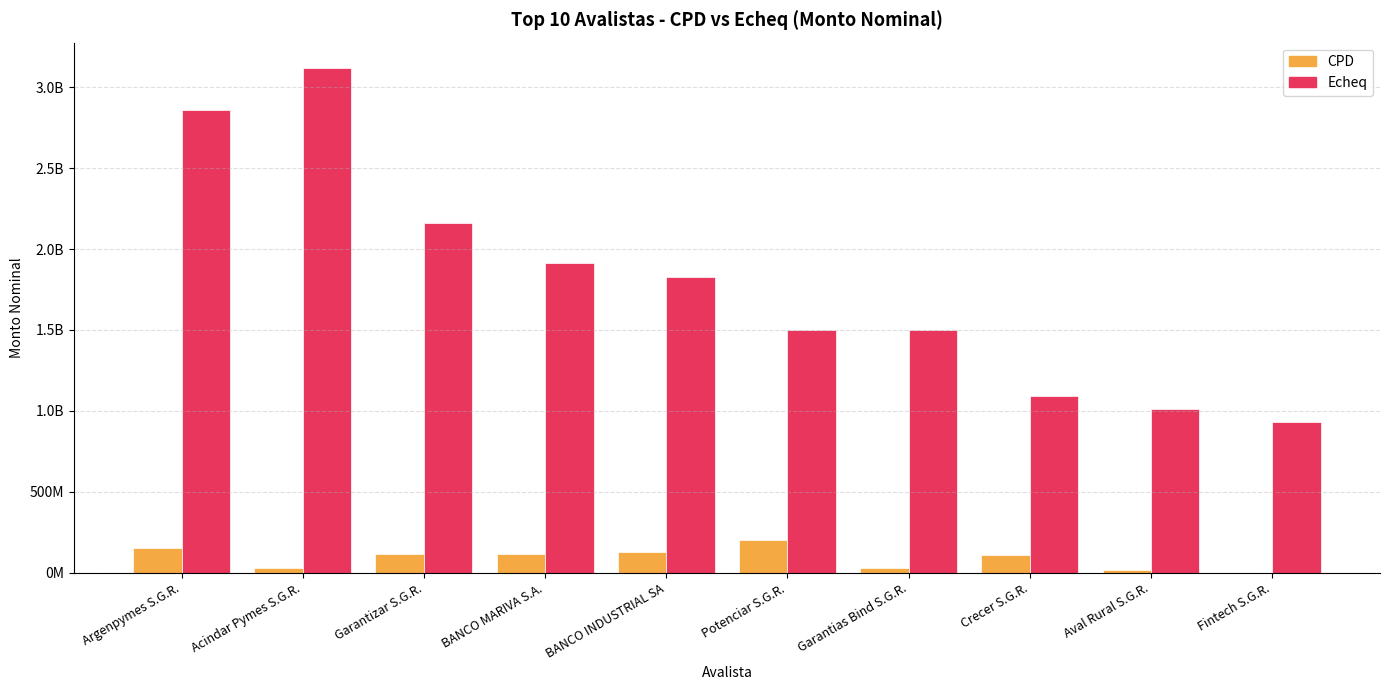

Rank the series by their average value, from highest to lowest.

Echeq, CPD